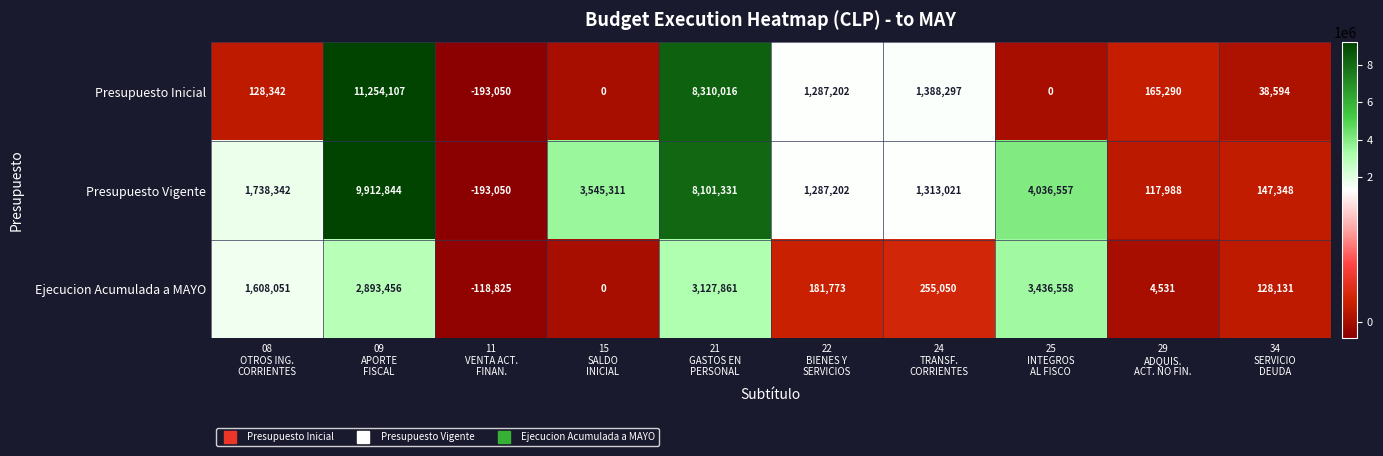

List the series in order of their peak value, highest first.

Presupuesto Inicial, Presupuesto Vigente, Ejecucion Acumulada a MAYO